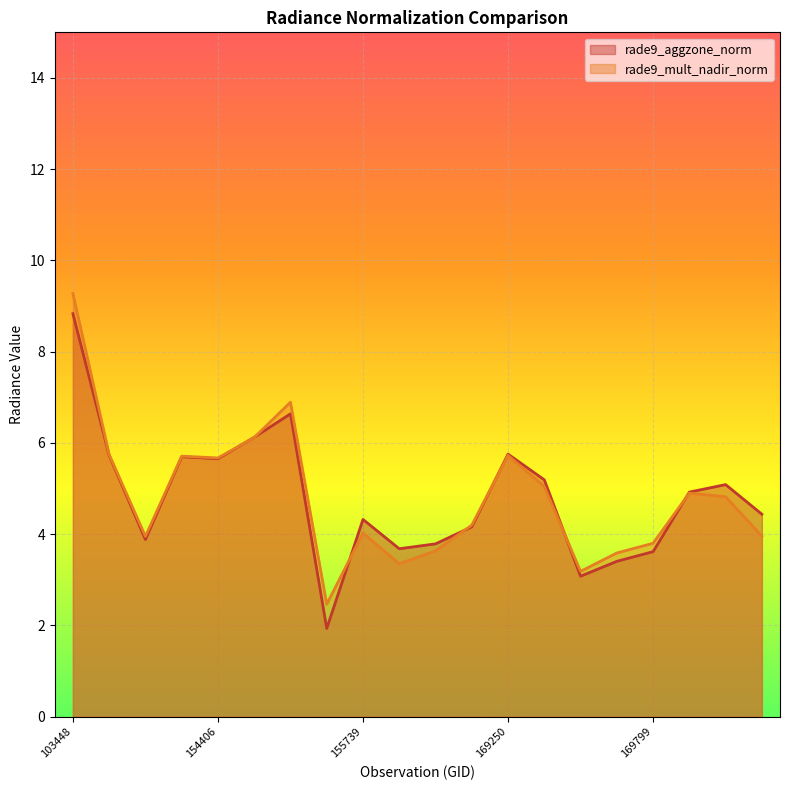

Which has a higher value, 154819 or 169981?

154819